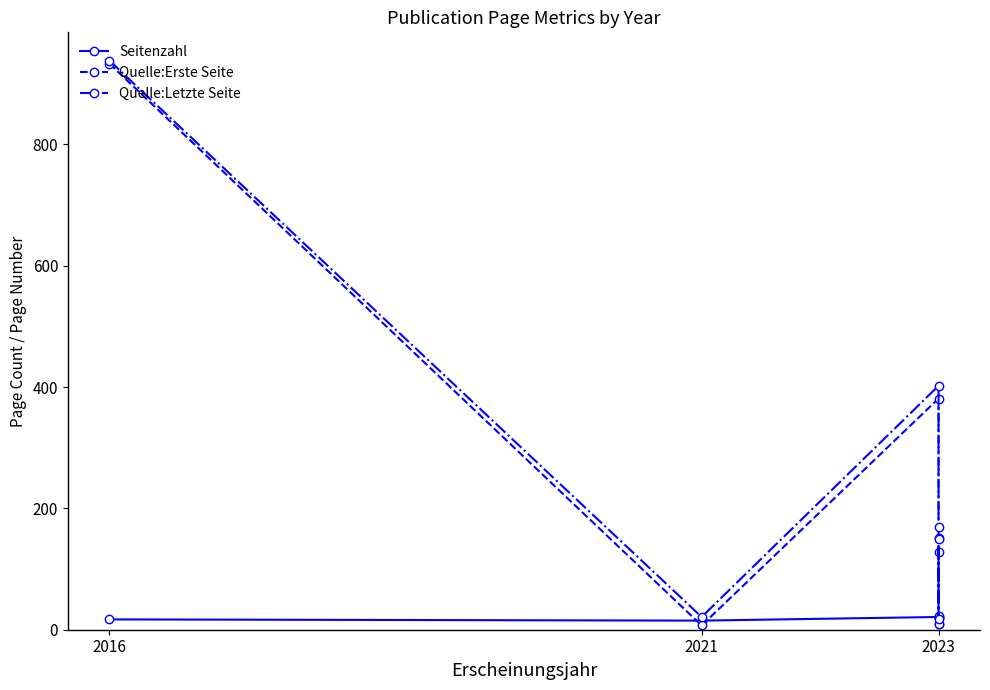

At which label does Seitenzahl first exceed 19?

2023